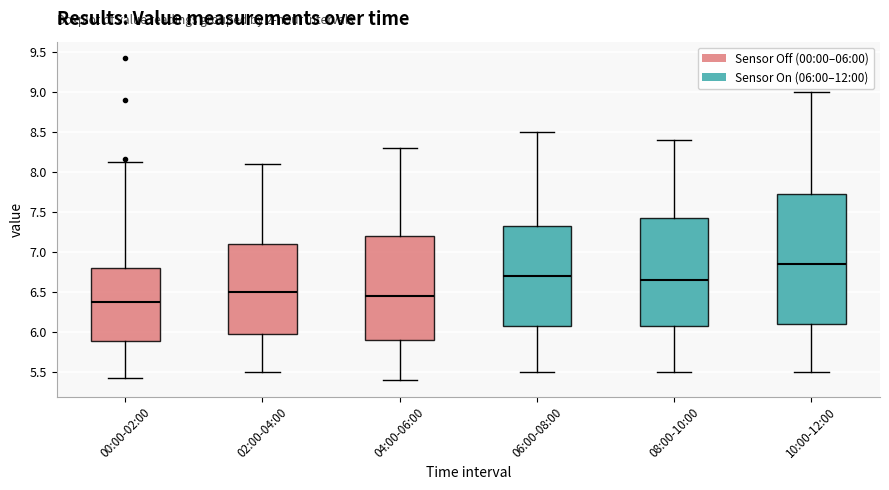

Which box has the lowest median line?

00:00-02:00